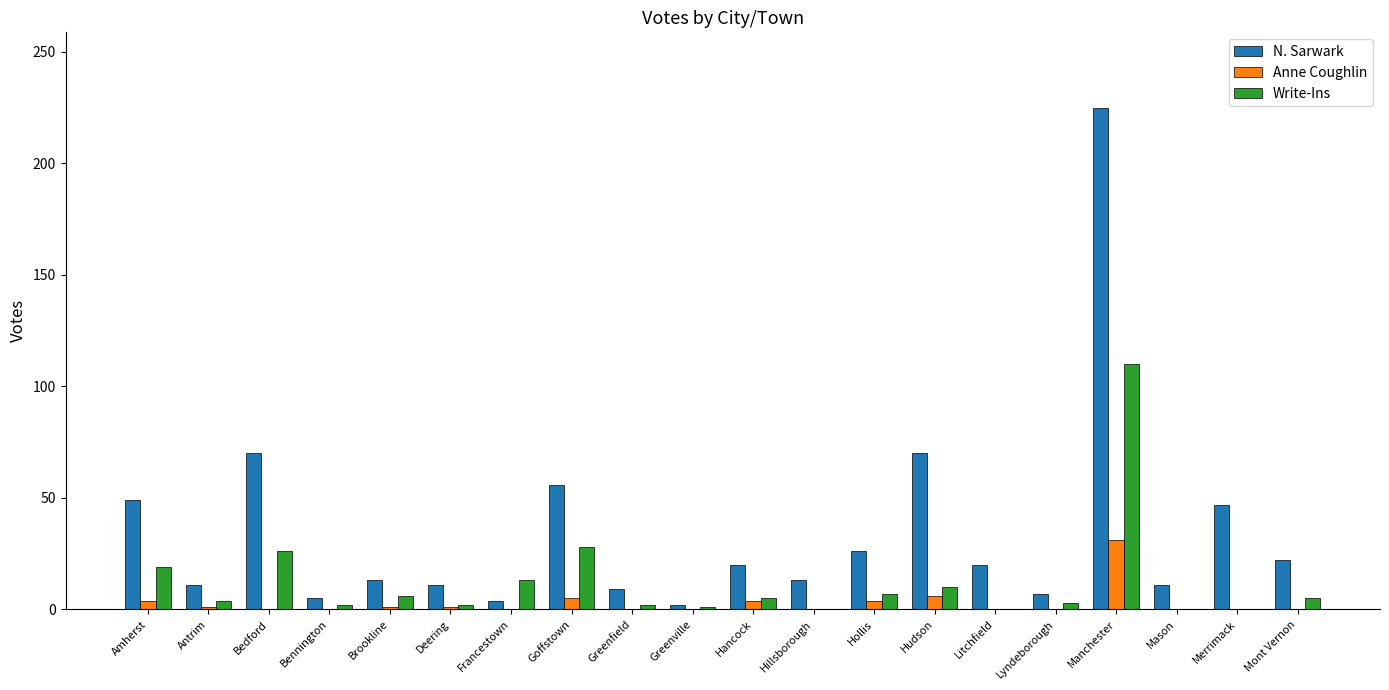

Between Greenville and Hancock, which series saw the biggest shift?

N. Sarwark